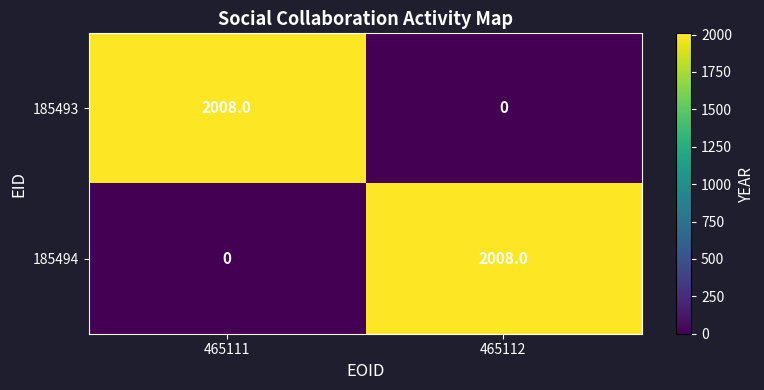

Reading right to left, list all the values displayed in this chart.

185493: 465112=0	465111=2008
185494: 465112=2008	465111=0